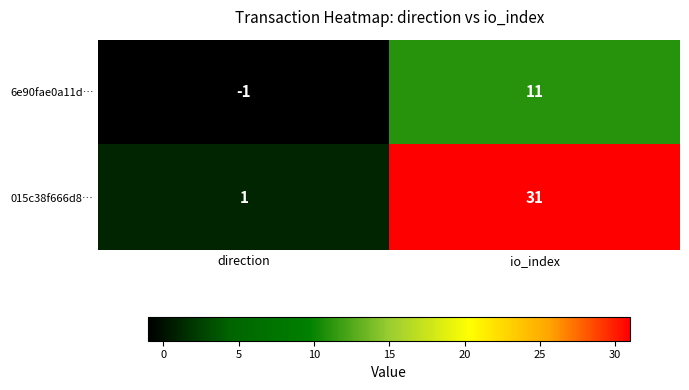

Reading left to right, extract all data points from this chart.

6e90fae0a11d…: direction=-1	io_index=11
015c38f666d8…: direction=1	io_index=31